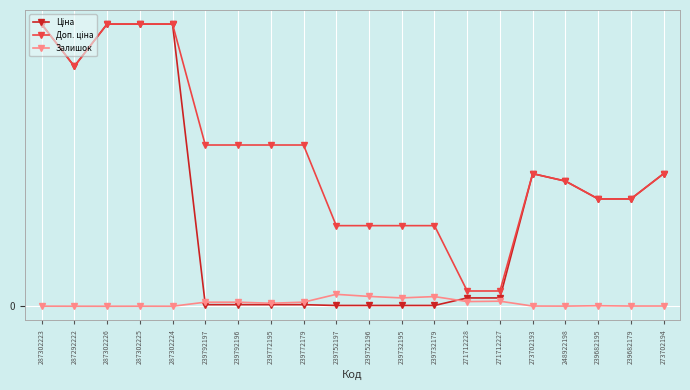

At which category does Ціна reach its first local peak?

273702193